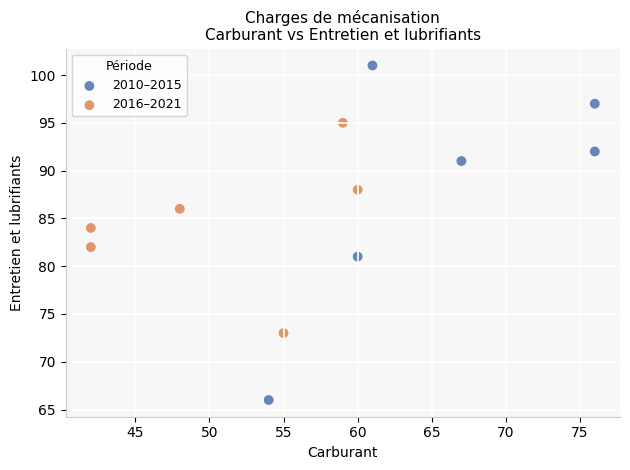

Which series has the largest Y range (max minus min)?

2010–2015